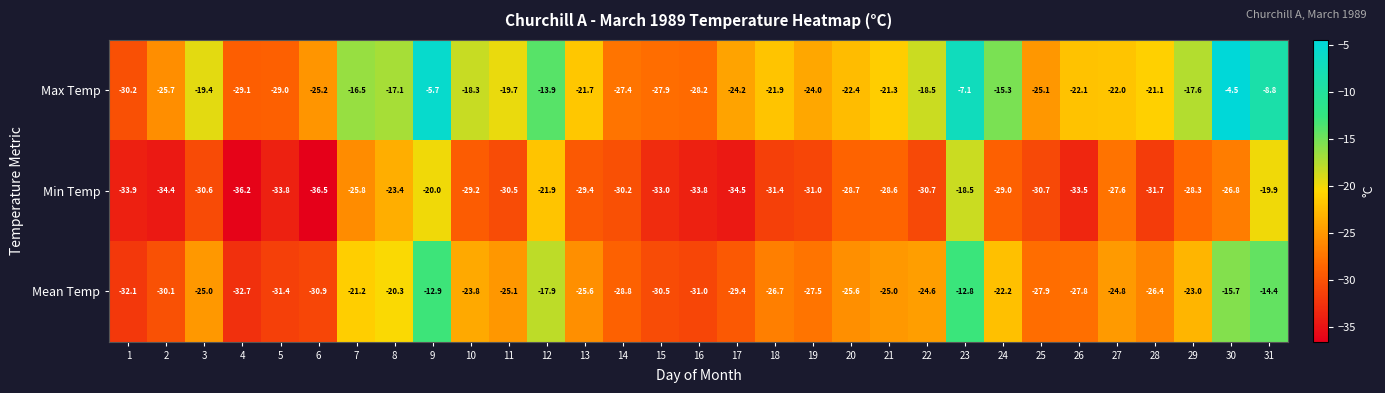

True or false: Min Temp has a value of -30.6 at 3.

True